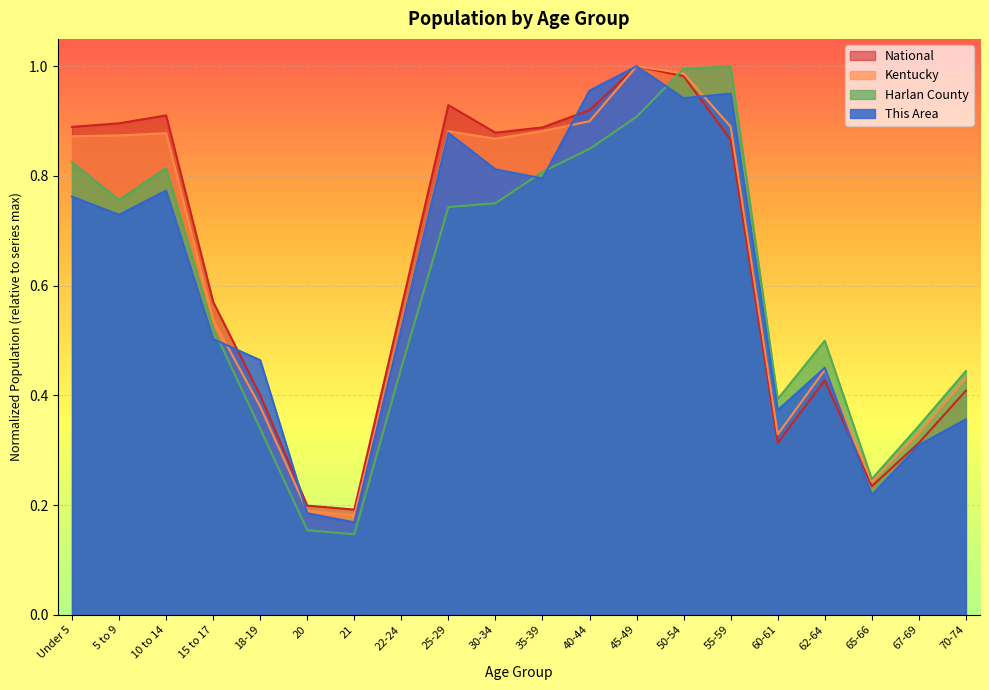

List the series in order of their peak value, lowest first.

This Area, Harlan County, Kentucky, National